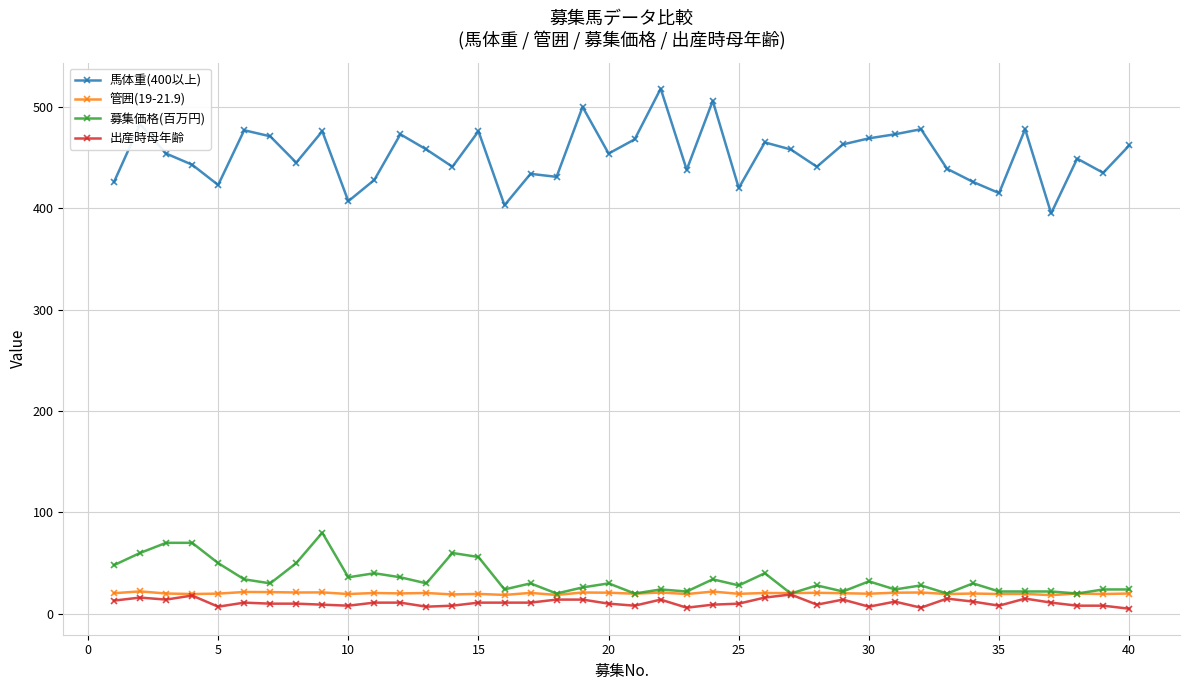

Does the chart have visible grid lines?

Yes